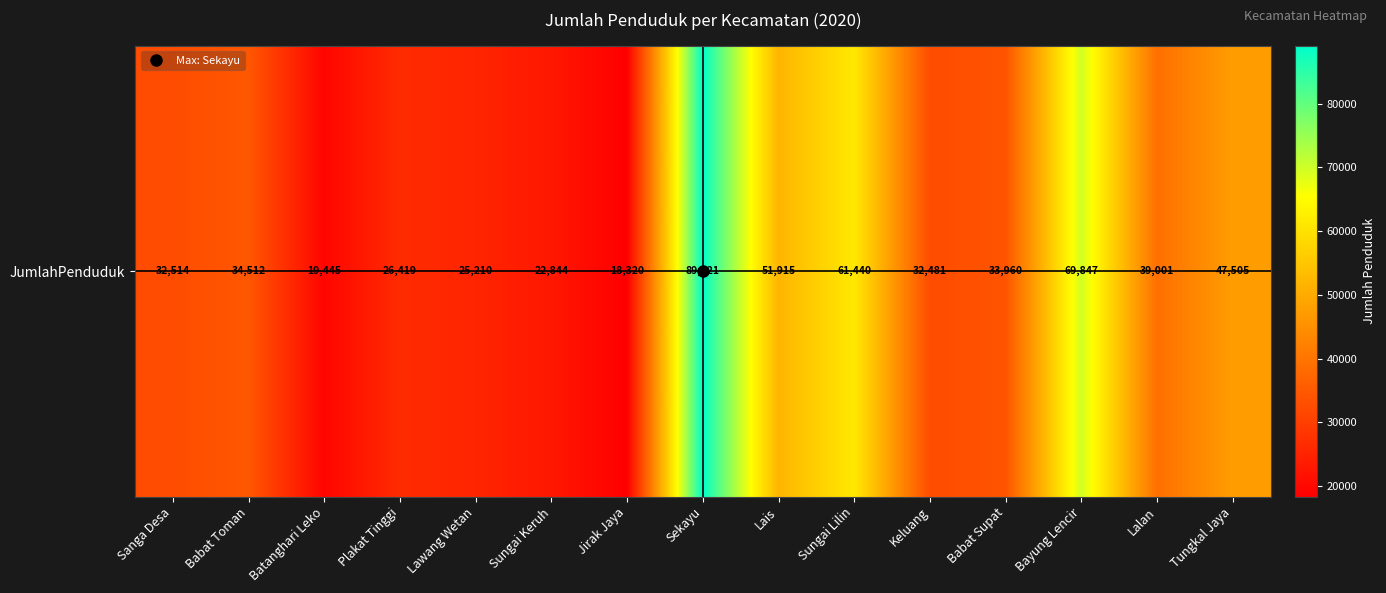

Read the value at Lawang Wetan.

25210